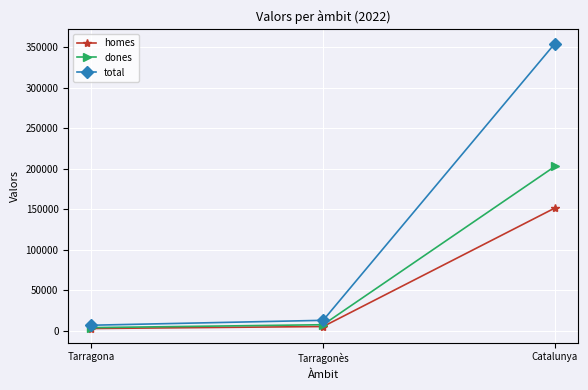

How many lines are shown in the chart?

3